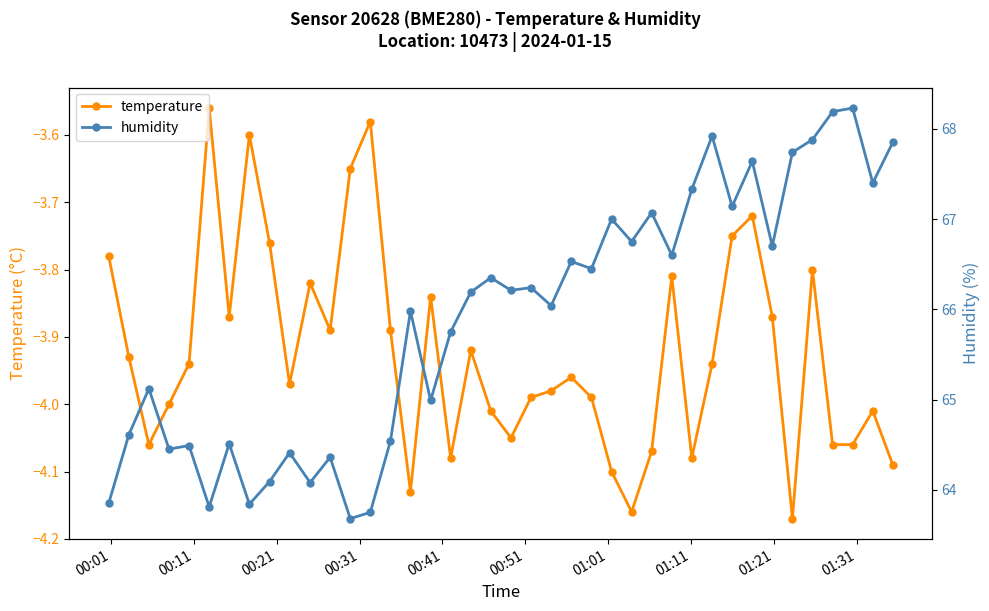

What is the greatest value displayed?

68.2